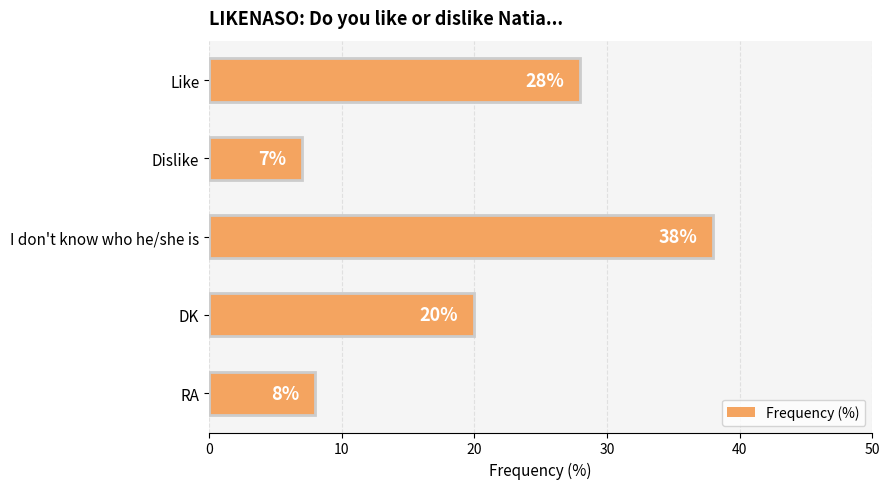

What is the label of the 1st bar from the top?

Like